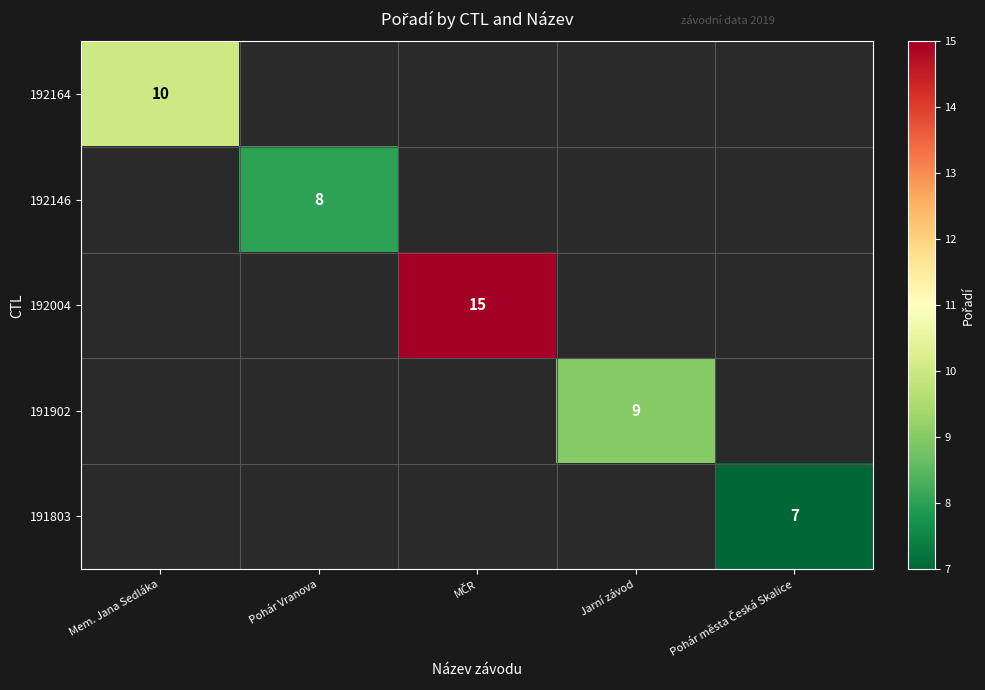

How many categories are shown in the chart?

5